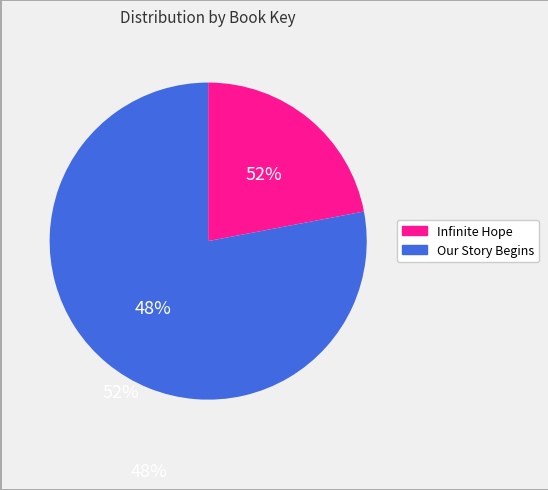

To the nearest percent, what percentage of the pie is Our Story Begins?

78%